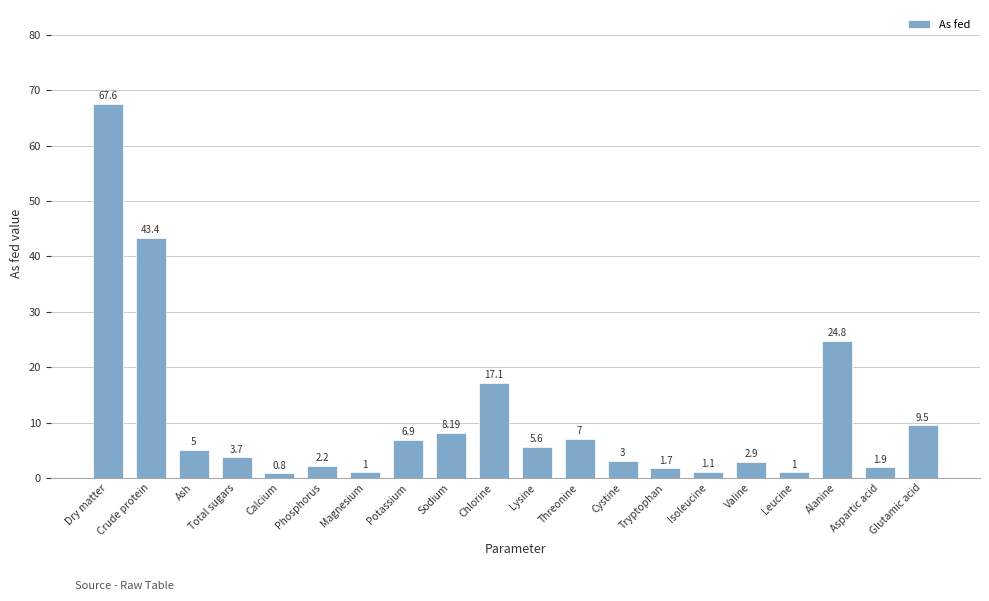

What is the sum of all values?

214.4